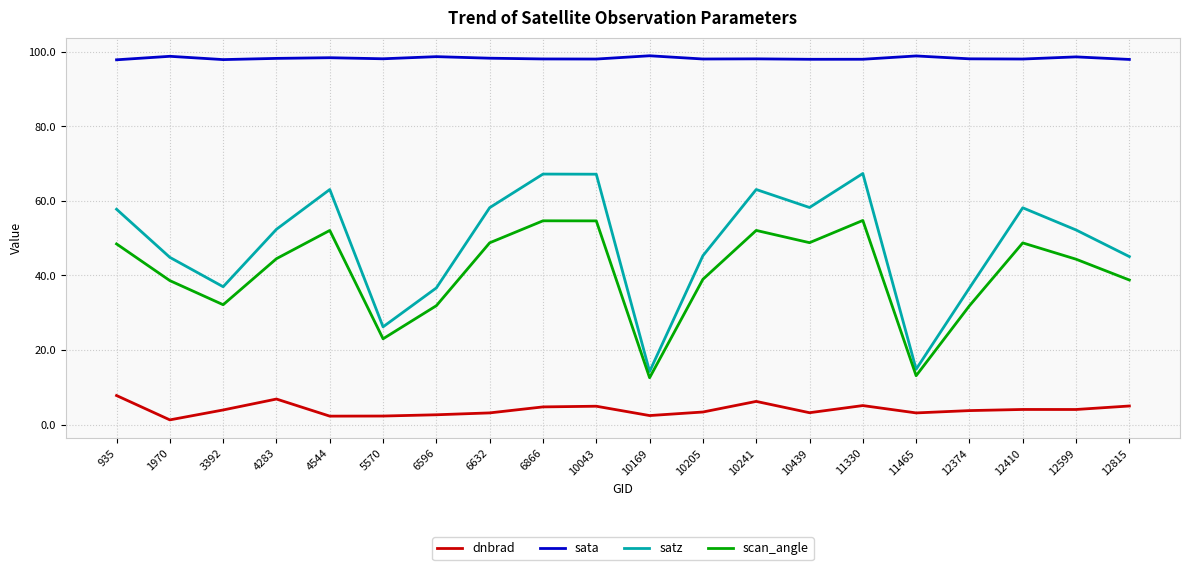

True or false: dnbrad has more than 1 interior local peaks.

True